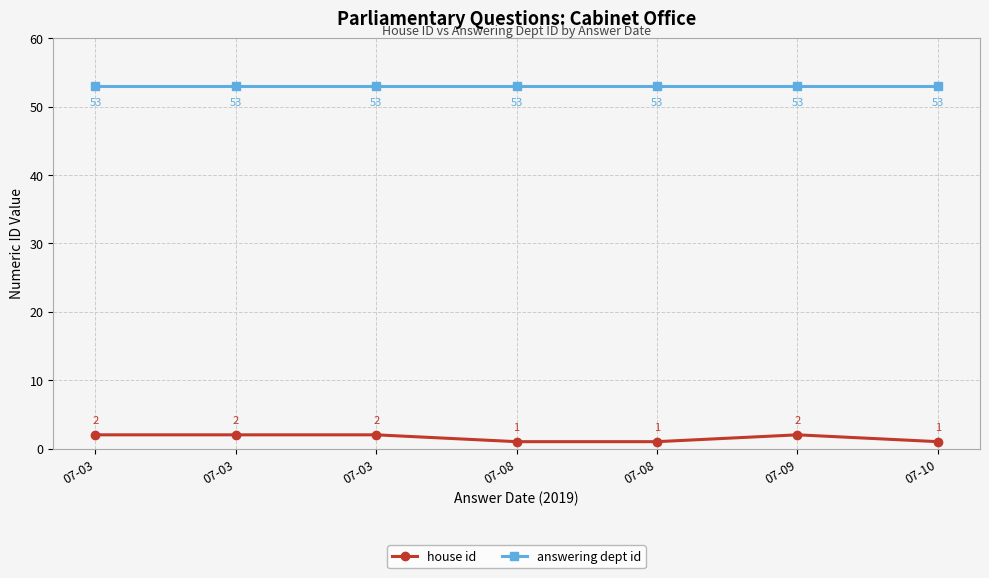

What is the difference between the highest and lowest values at 07-08?

52